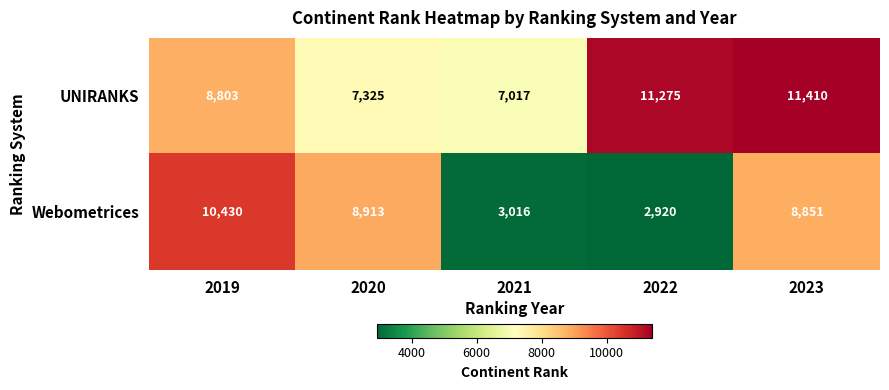

Reading right to left, transcribe all the data shown in this chart.

UNIRANKS: 11410	11275	7017	7325	8803
Webometrices: 8851	2920	3016	8913	10430